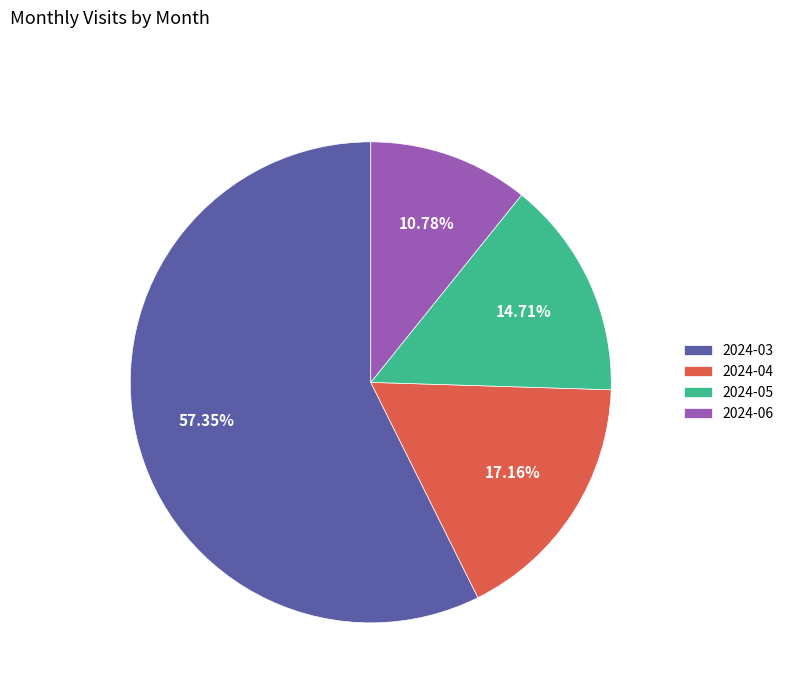

Which slice is the largest?

2024-03